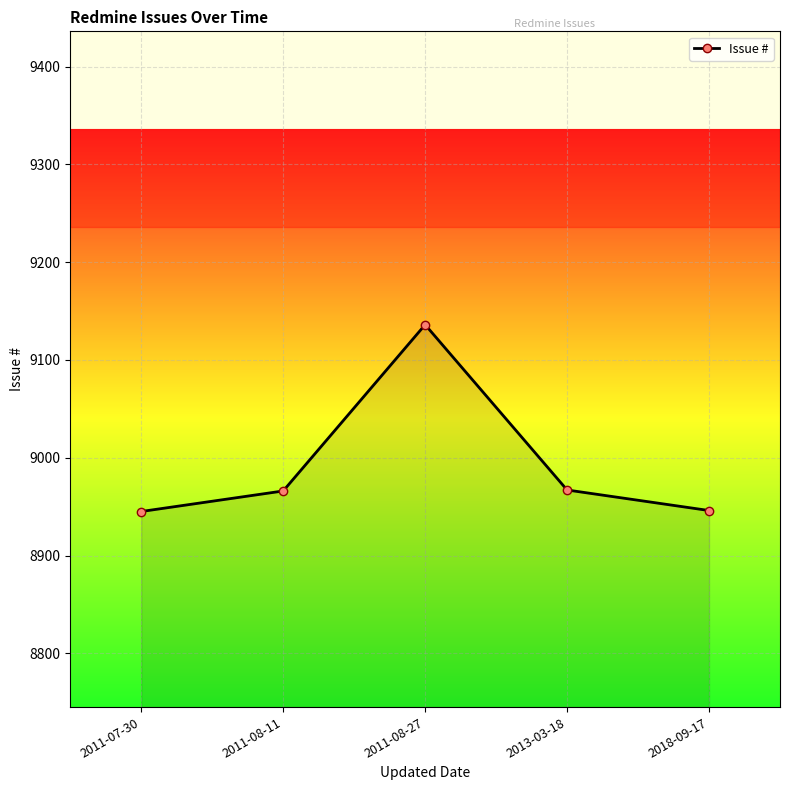

Where is the first local maximum?

2011-08-27